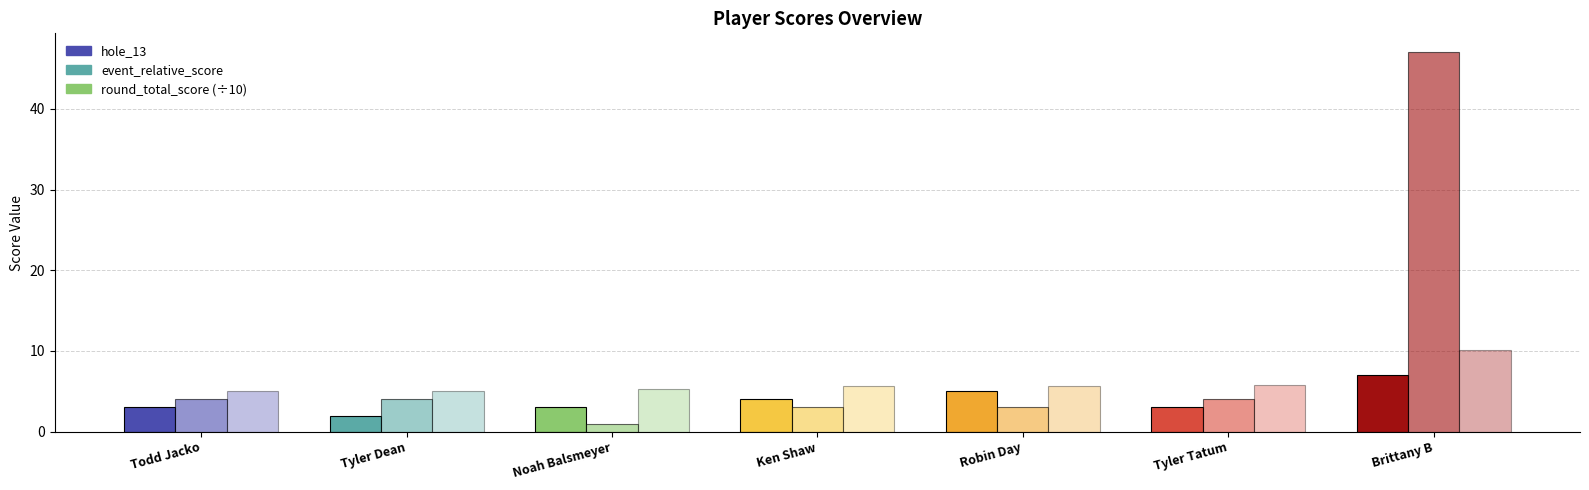

How many bars are there in total?

21